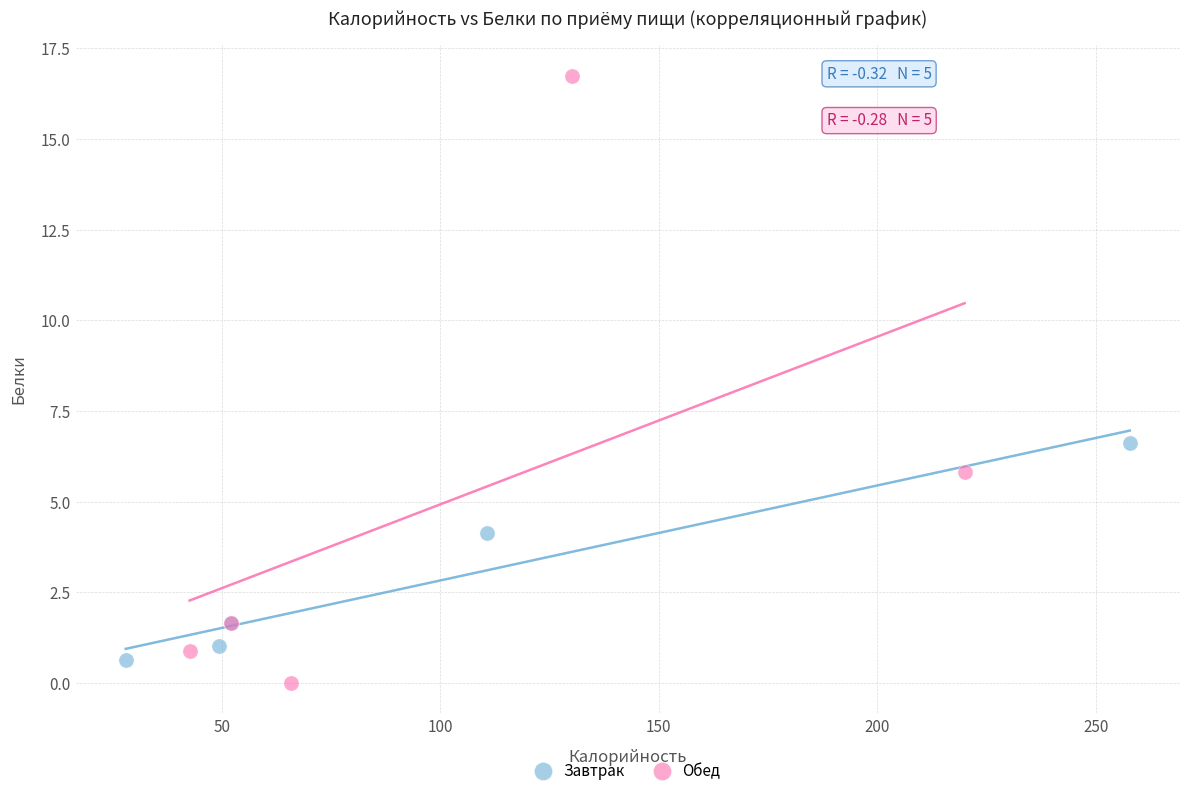

Which series contains the highest Y value?

Обед